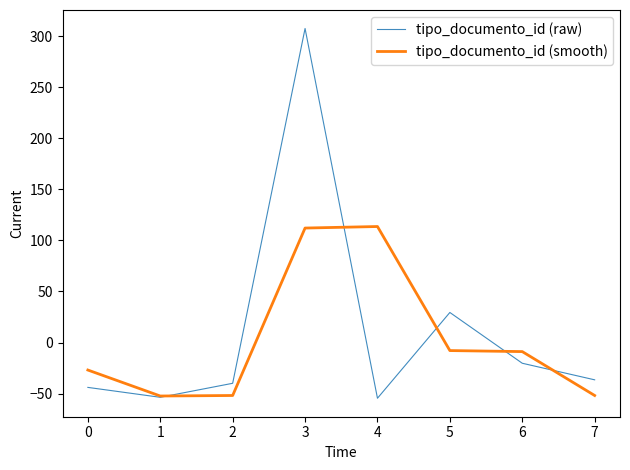

Which series changed the most between 2 and 5?

tipo_documento_id (raw)